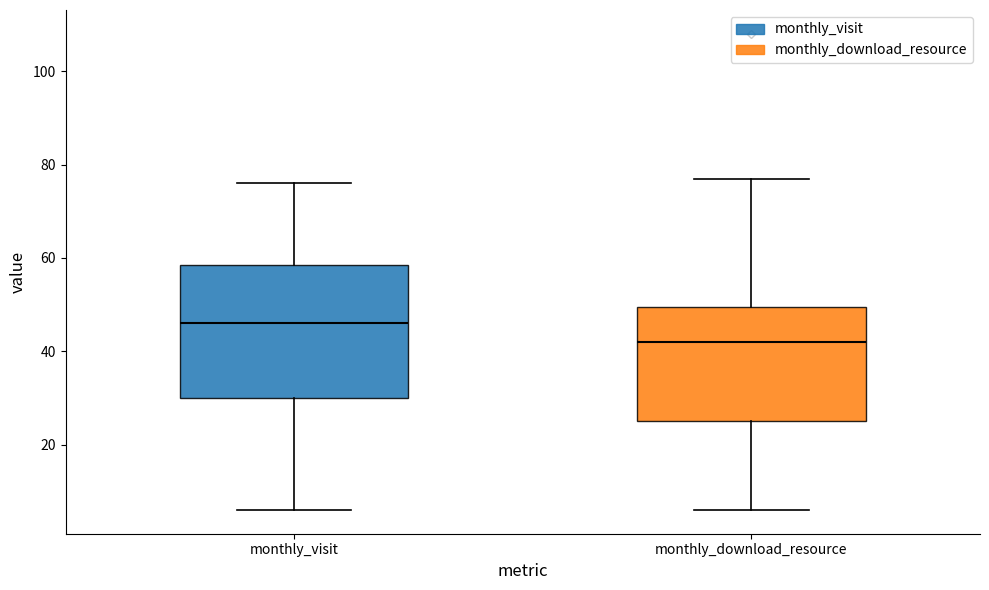

Which box's median line is the highest?

monthly_visit